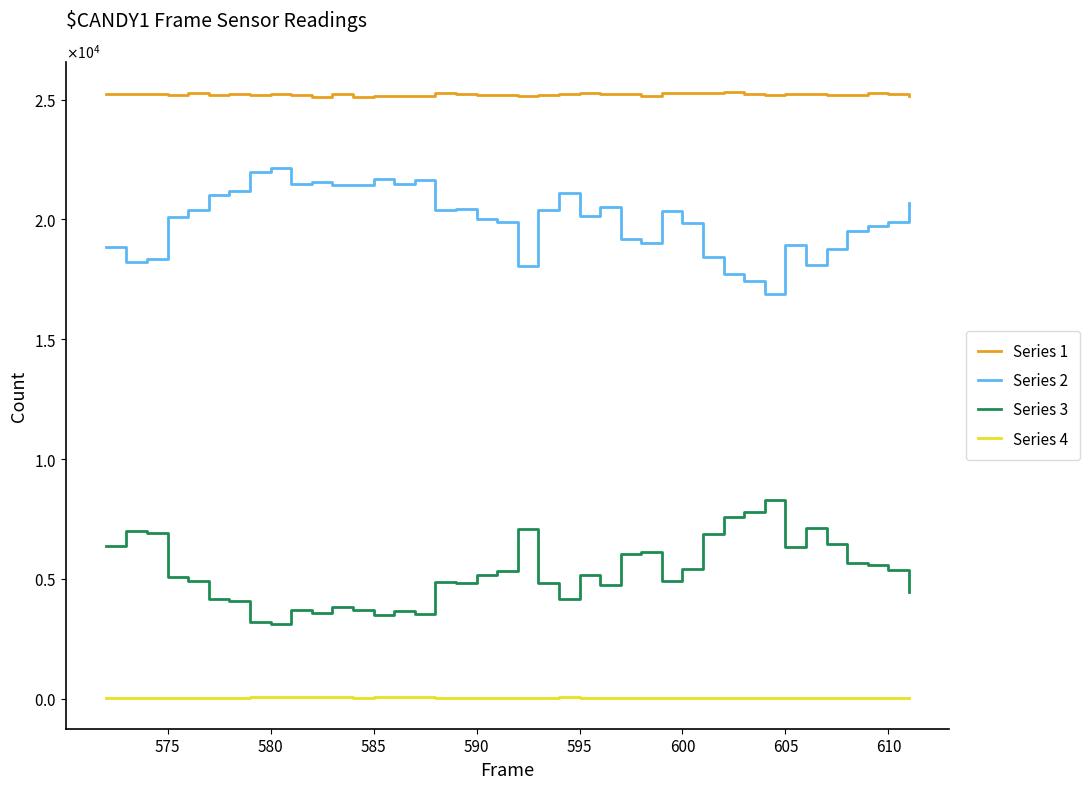

What is the difference between the maximum and minimum values in the Series 4 series?

61